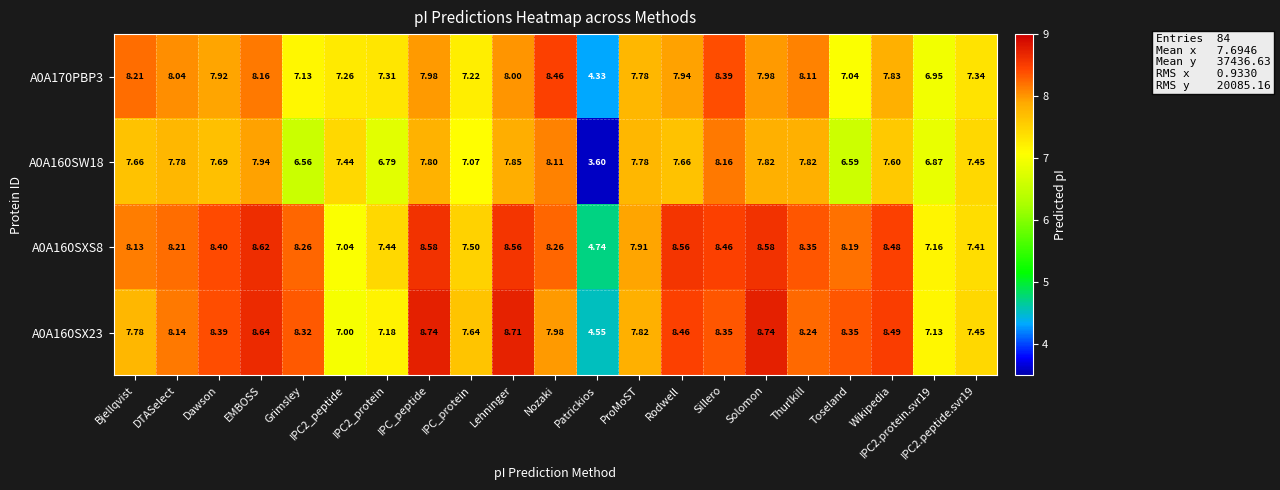

Where does the A0A170PBP3 series first go above 7?

Bjellqvist